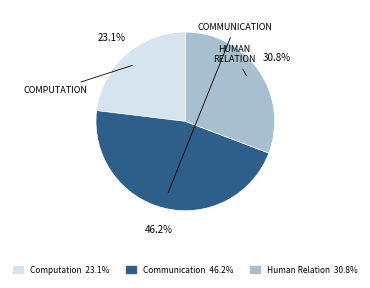

To the nearest percent, what is the difference between the largest and smallest slice percentages?

23%